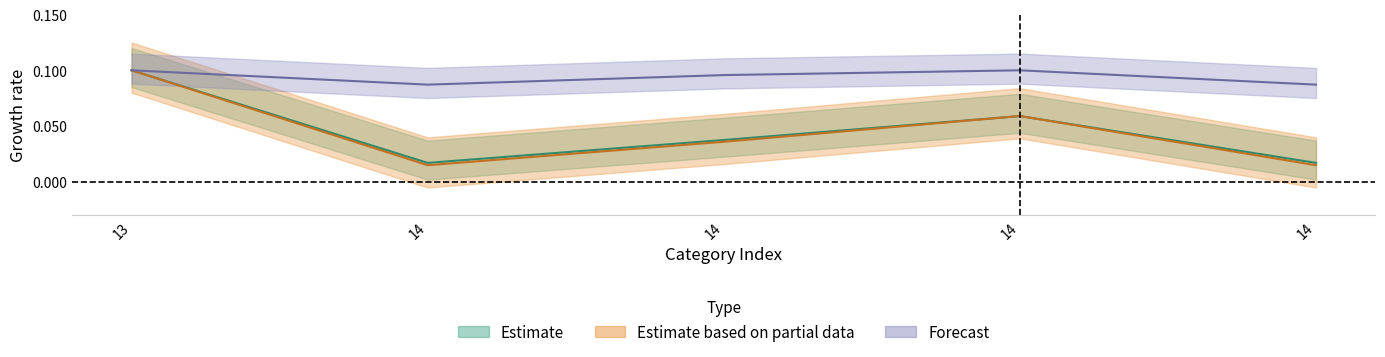

At which category does rate_per_unit reach its first local peak?

14